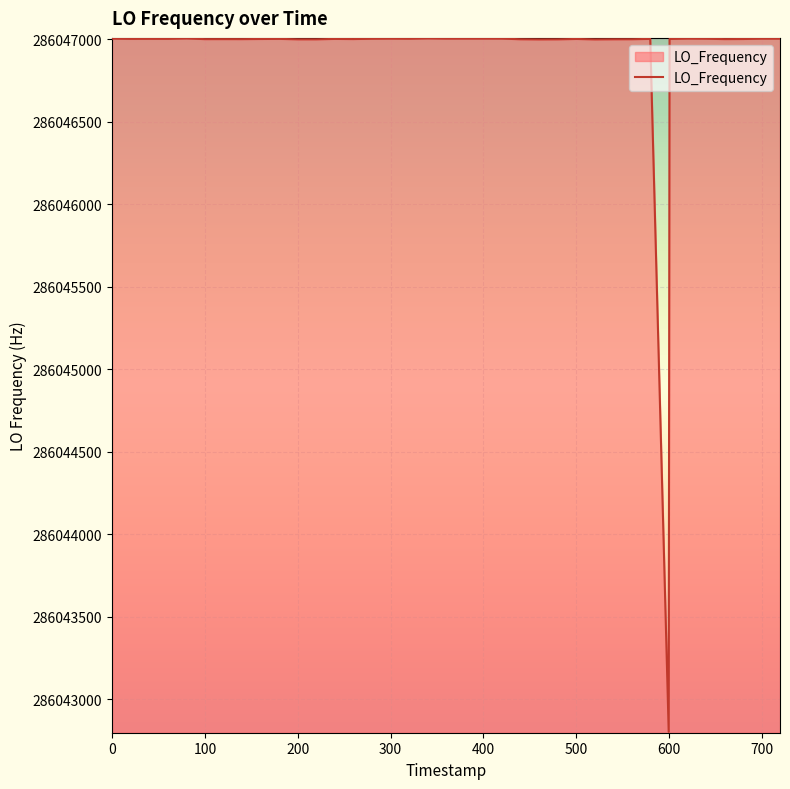

What is the smallest value displayed?

286042802.3